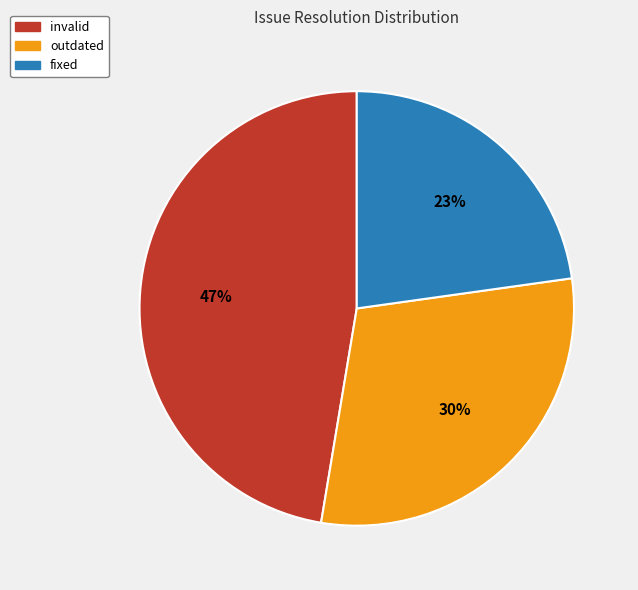

To the nearest percent, what portion does outdated represent?

30%